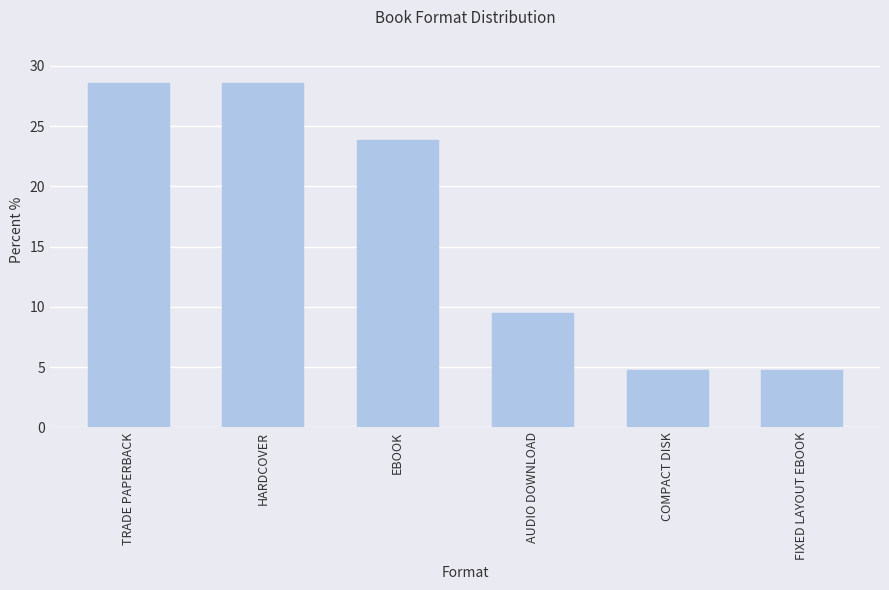

What is the average value?

16.7